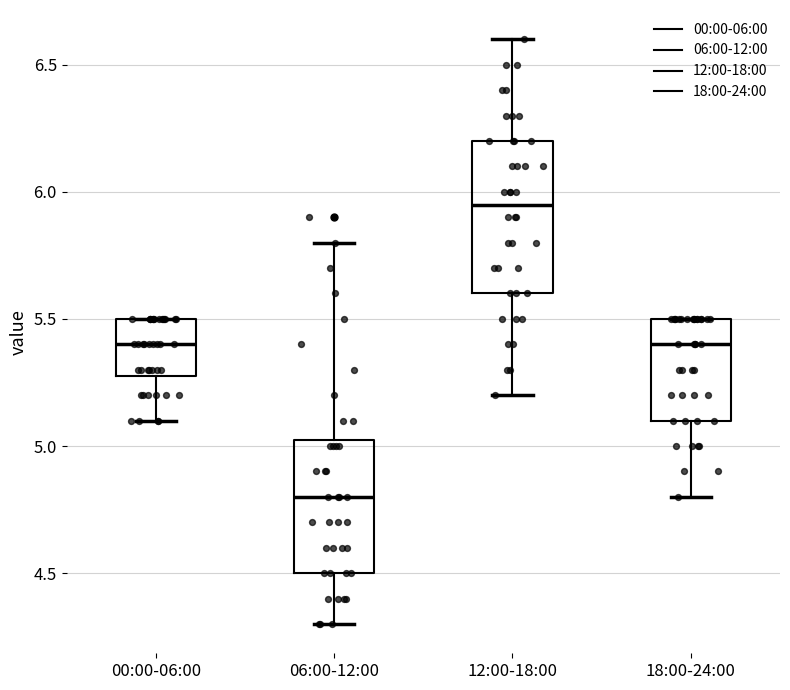

Which box is the tallest, from its lower edge to its upper edge?

12:00-18:00